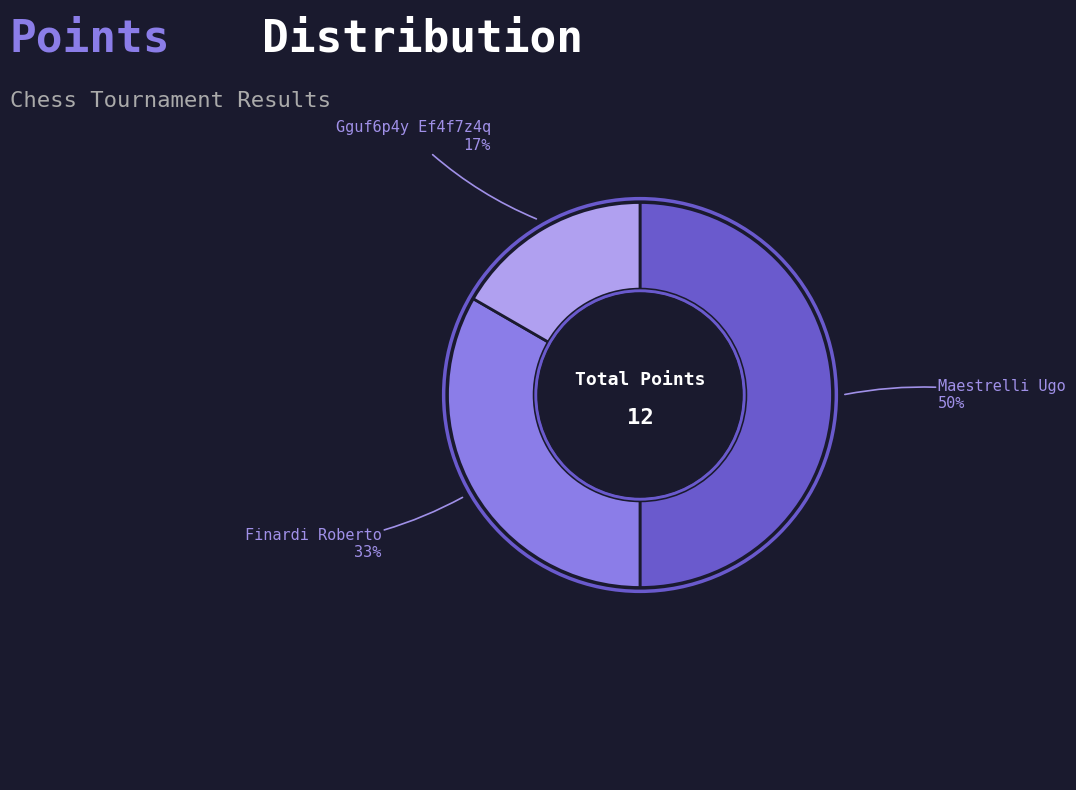

To the nearest percent, what is the average slice percentage?

33%